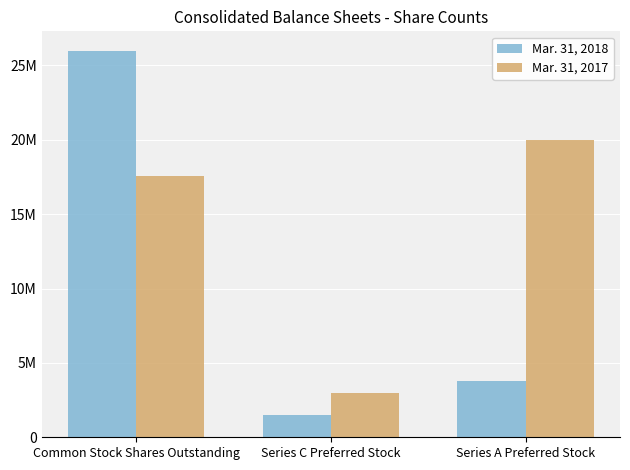

What is the total value across all series at Series A Preferred Stock?

23800000